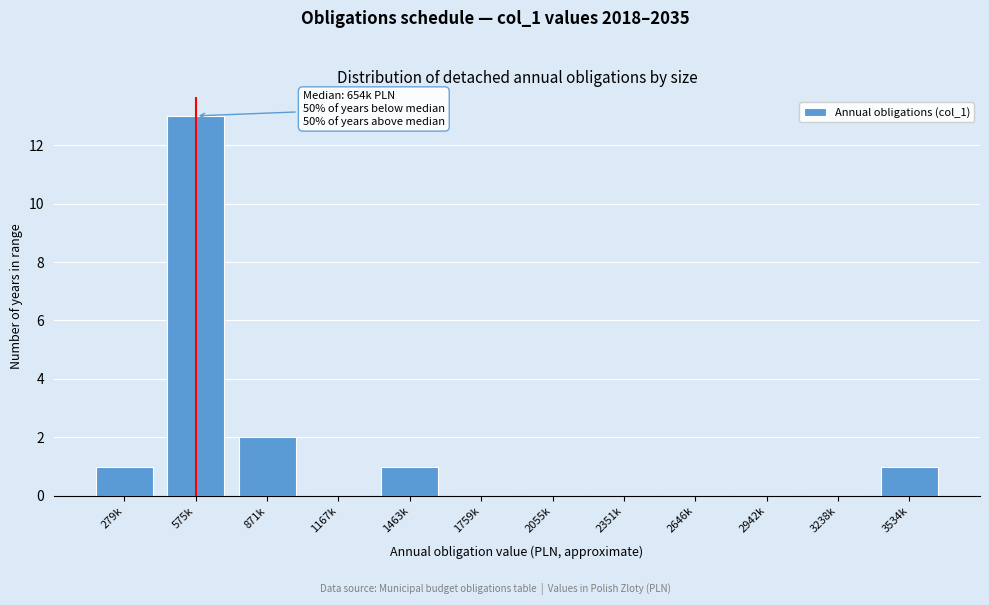

Reading left to right, transcribe all the data shown in this chart.

279k=1	575k=13	871k=2	1167k=0	1463k=1	1759k=0	2055k=0	2351k=0	2646k=0	2942k=0	3238k=0	3534k=1